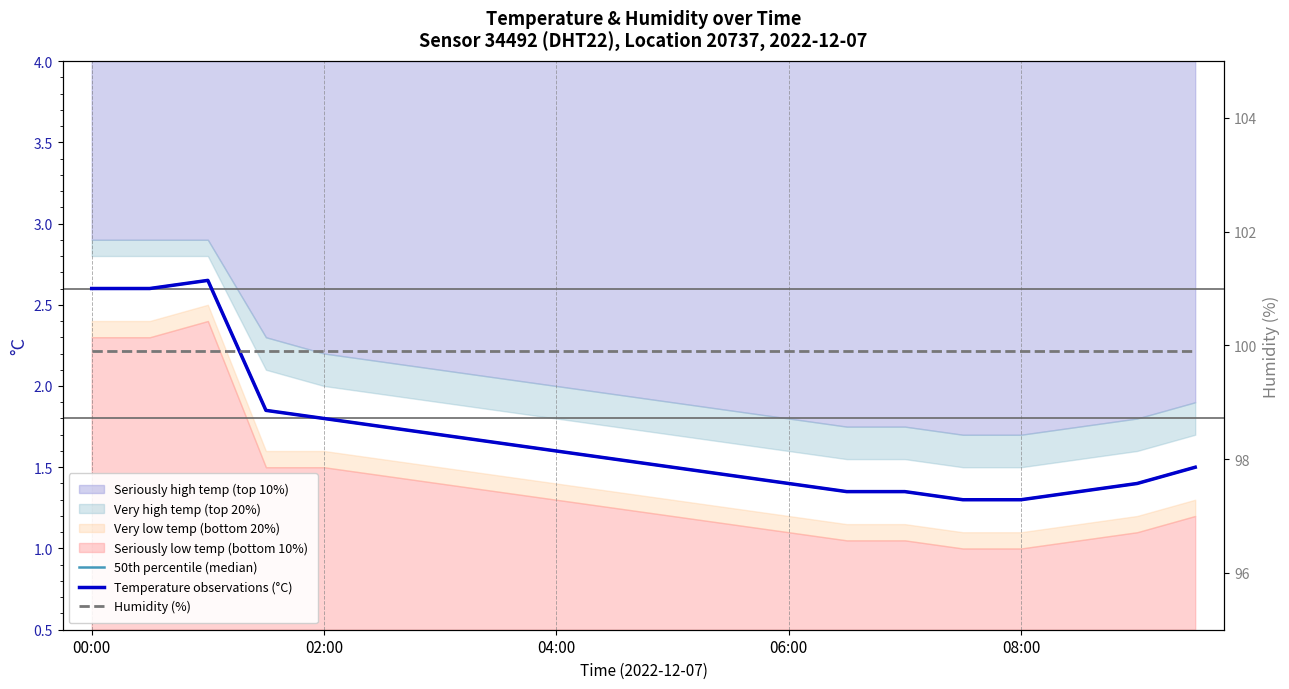

The 50th percentile (median) series shows 1.6 at 04:00. True or false?

True